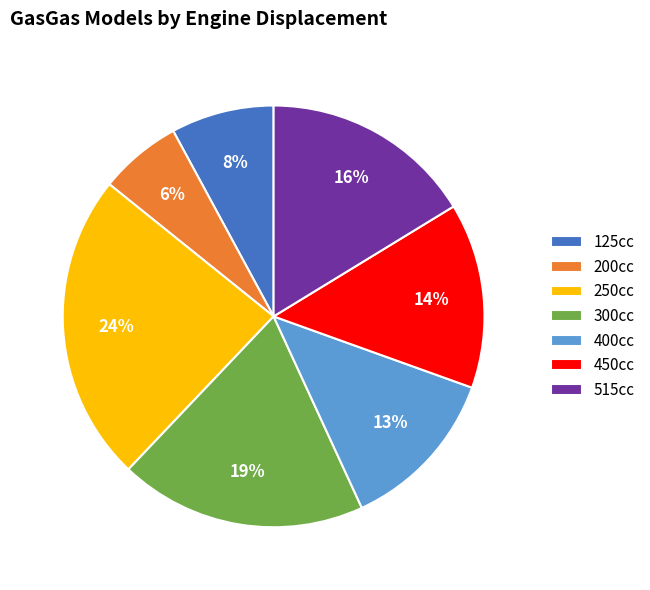

True or false: 450cc accounts for 2% of the total.

False